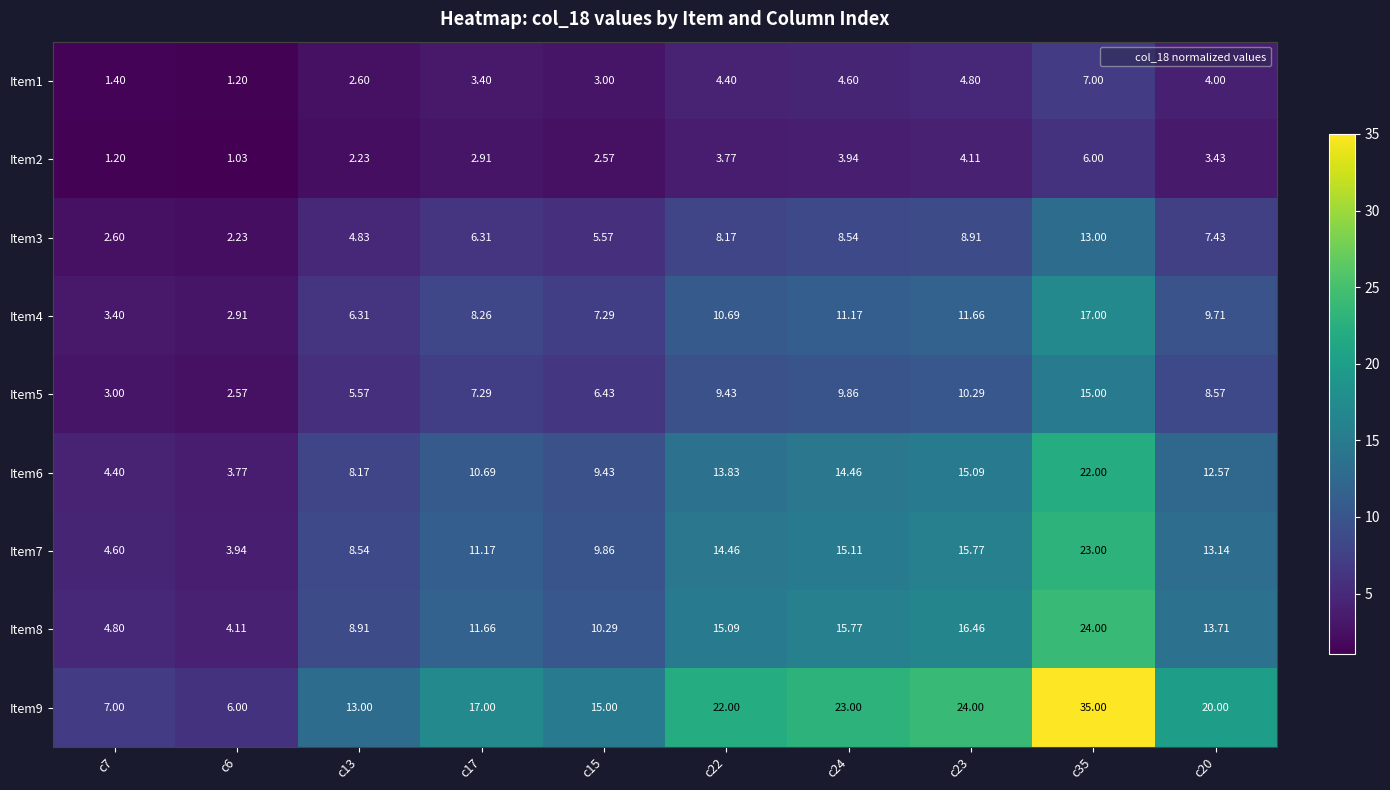

Is the value of Item4 at c15 greater than the value of Item1 at c13?

Yes